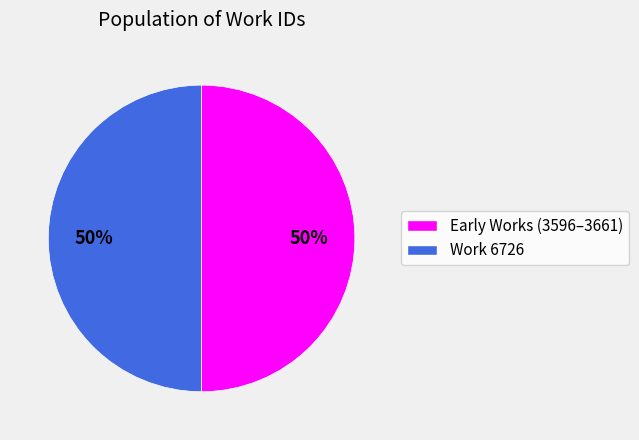

To the nearest percent, what is the average slice percentage?

50%